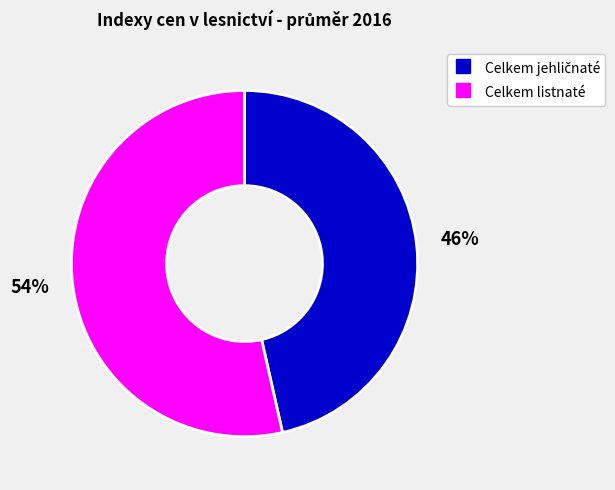

What percentage is the Celkem listnaté slice, to the nearest percent?

54%